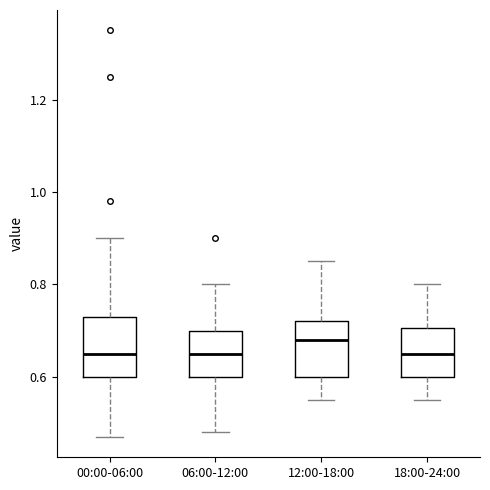

Reading left to right, read every box against the y-axis: the position of its median line, the range the box covers, and the ends of its whiskers. The values are not printed on the chart, so give them approximately, as read against the axis.

00:00-06:00: median 0.66, box 0.60 to 0.74, whiskers 0.48 to 0.90
06:00-12:00: median 0.66, box 0.60 to 0.70, whiskers 0.48 to 0.80
12:00-18:00: median 0.68, box 0.60 to 0.72, whiskers 0.56 to 0.86
18:00-24:00: median 0.66, box 0.60 to 0.70, whiskers 0.56 to 0.80